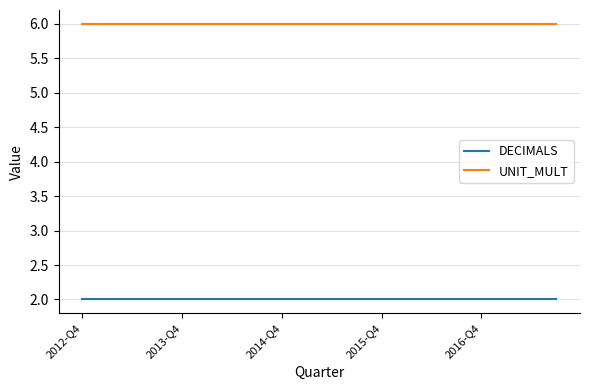

What is the maximum value shown in the chart?

6